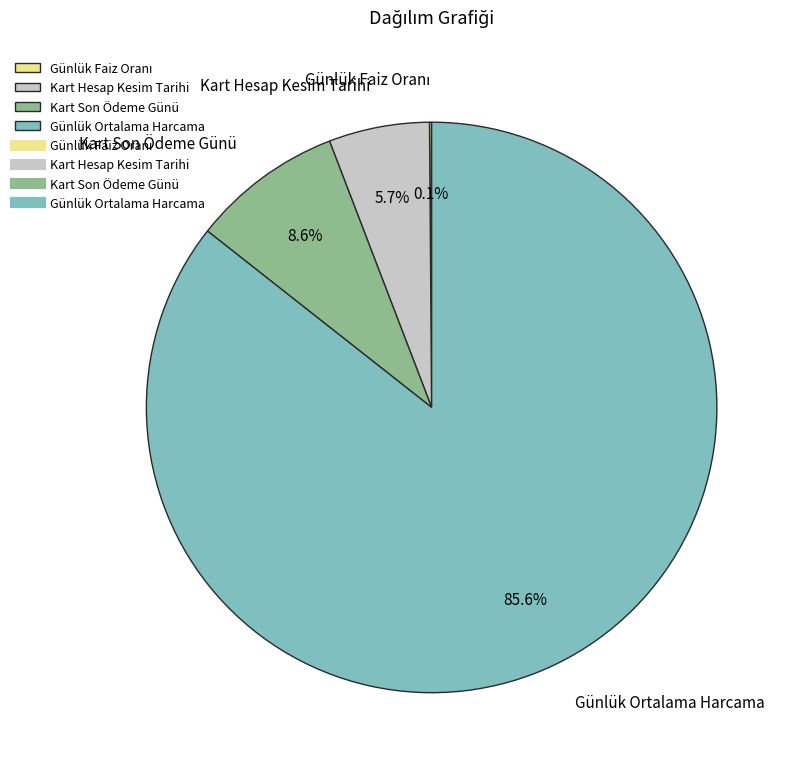

Approximately how many times larger is the value at Kart Son Ödeme Günü compared to Günlük Ortalama Harcama?

0.1